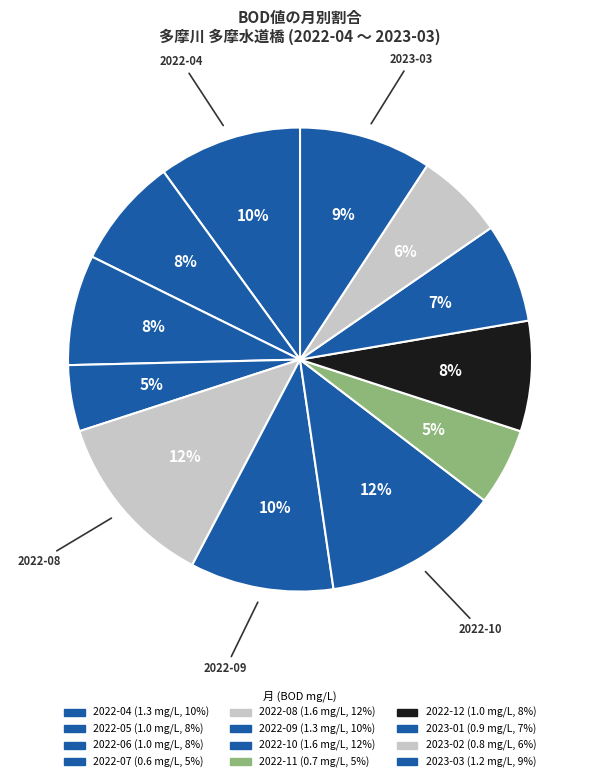

Combined, do 2022-08 and 2022-06 account for over 50%?

No